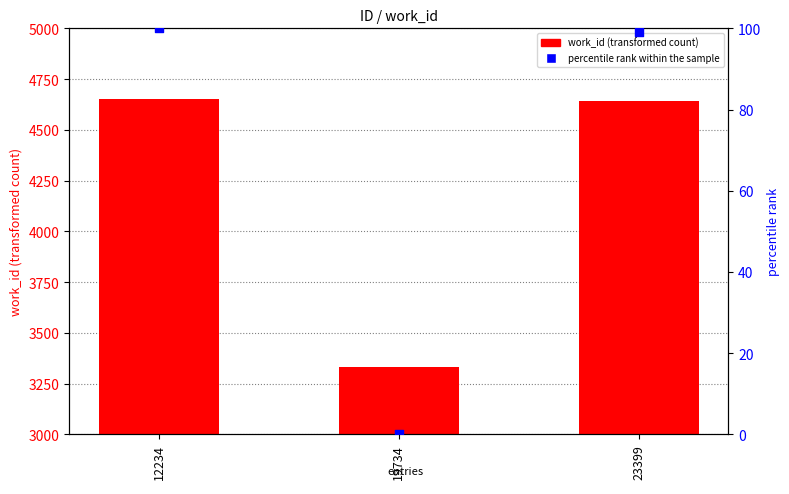

Which series reaches the minimum Y coordinate?

percentile rank within the sample